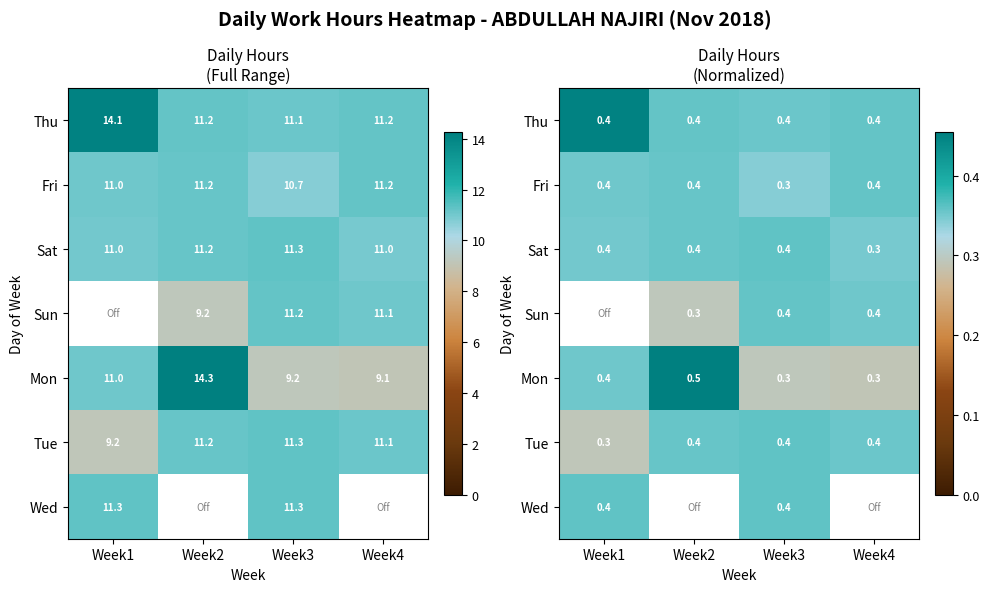

The Tue series shows 0.4 at Week4. True or false?

True